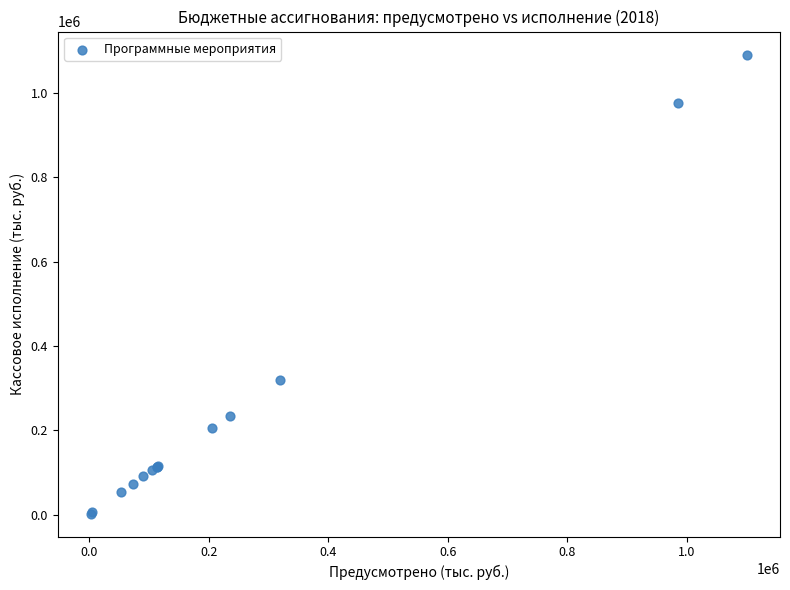

What Y value in the scatter plot is closest to 547259?

320279.7